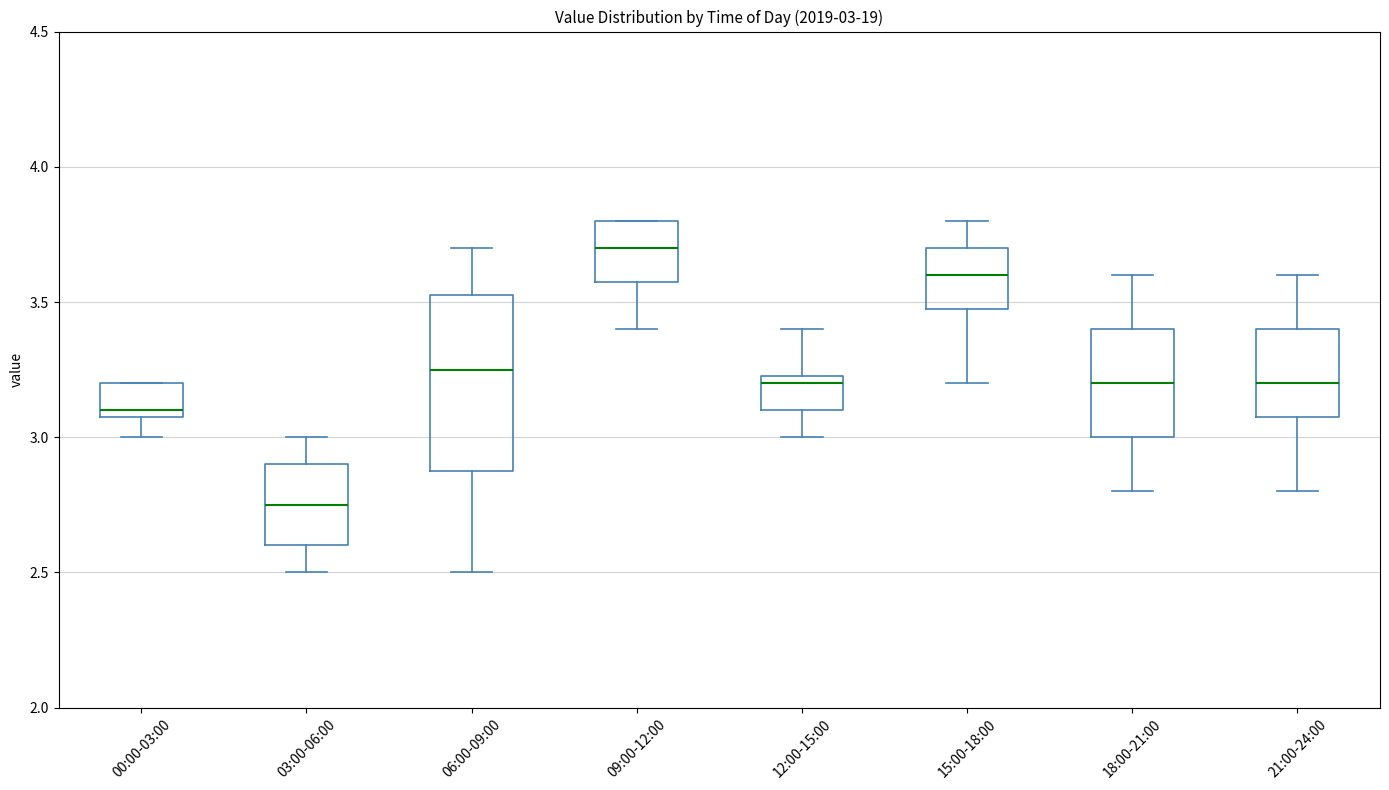

Comparing the boxes themselves (not the whiskers), which one is the tallest?

06:00-09:00